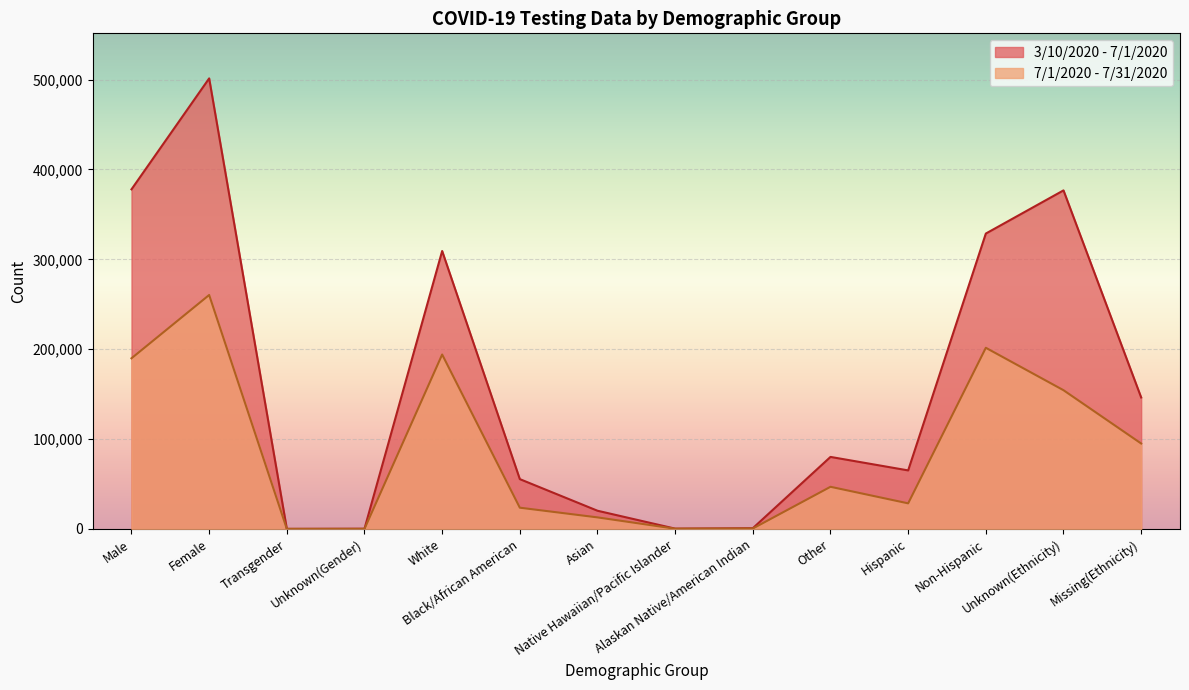

Reading left to right, transcribe all the data shown in this chart.

3/10/2020 - 7/1/2020: 377907	501392	14	188	309261	55377	20192	271	756	80099	65075	328693	376736	146262
7/1/2020 - 7/31/2020: 189858	260319	7	10	194070	23585	12797	207	417	46843	28408	201551	154342	95025